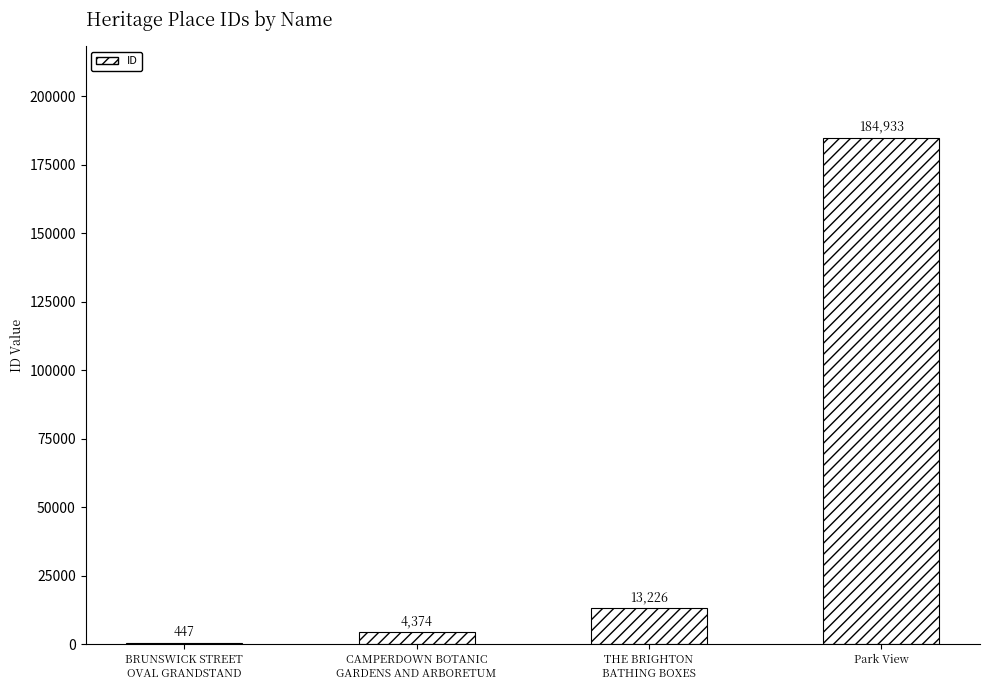

At which category does the chart reach its peak across all series?

Park View